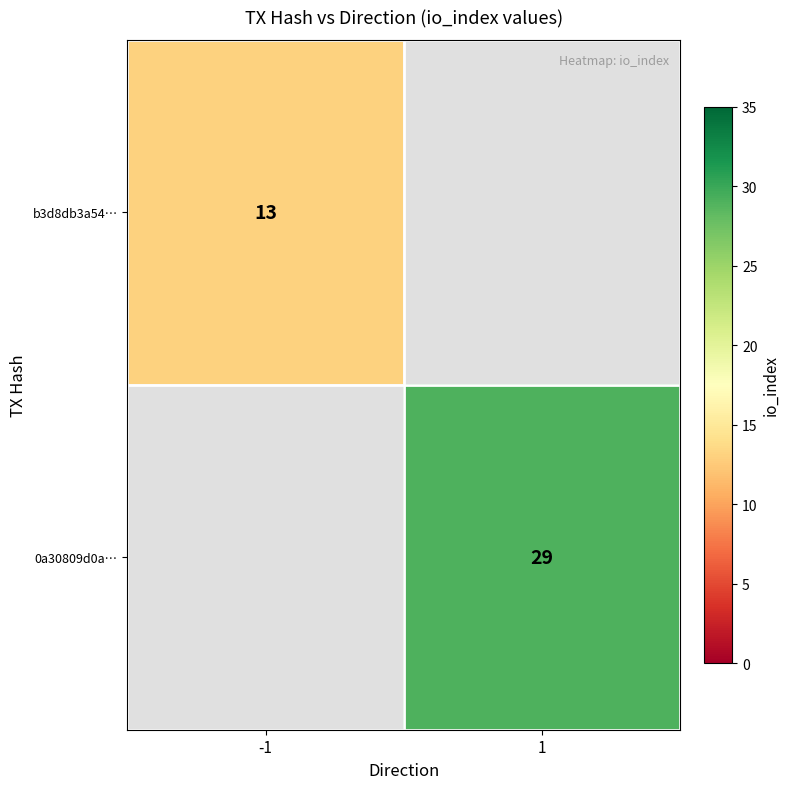

How many series are shown in this chart?

2